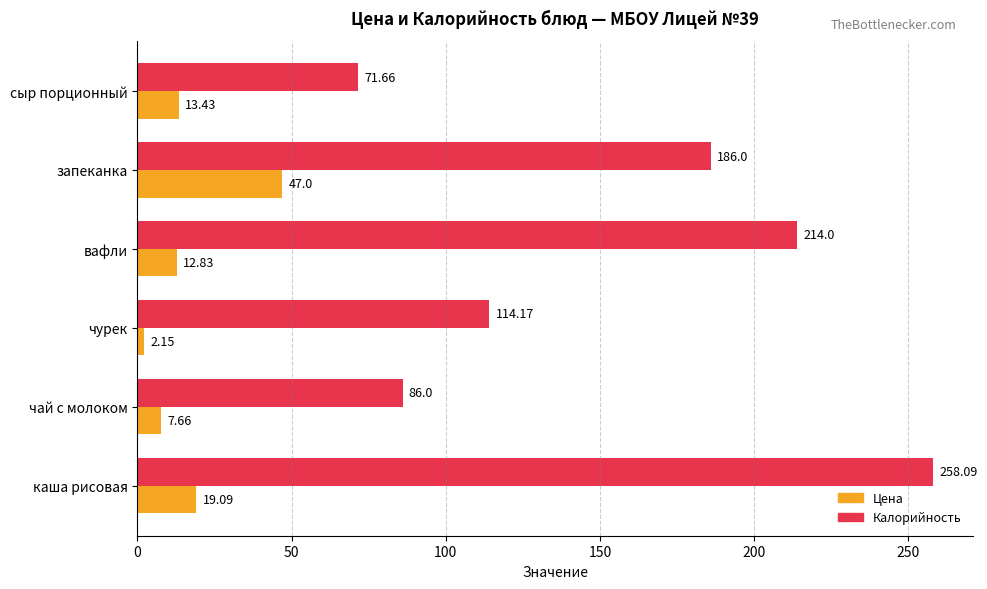

List the series in order of their peak value, highest first.

Калорийность, Цена